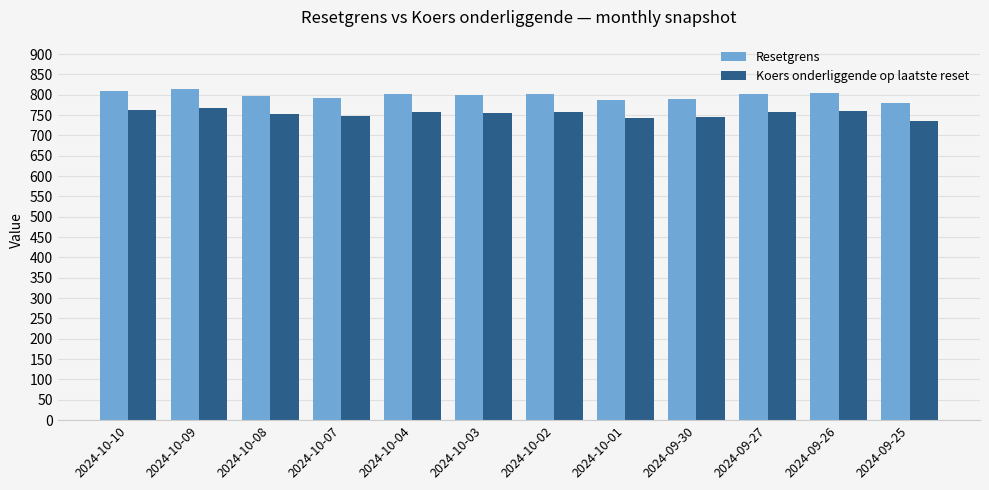

At which label does Resetgrens first exceed 802?

2024-10-10